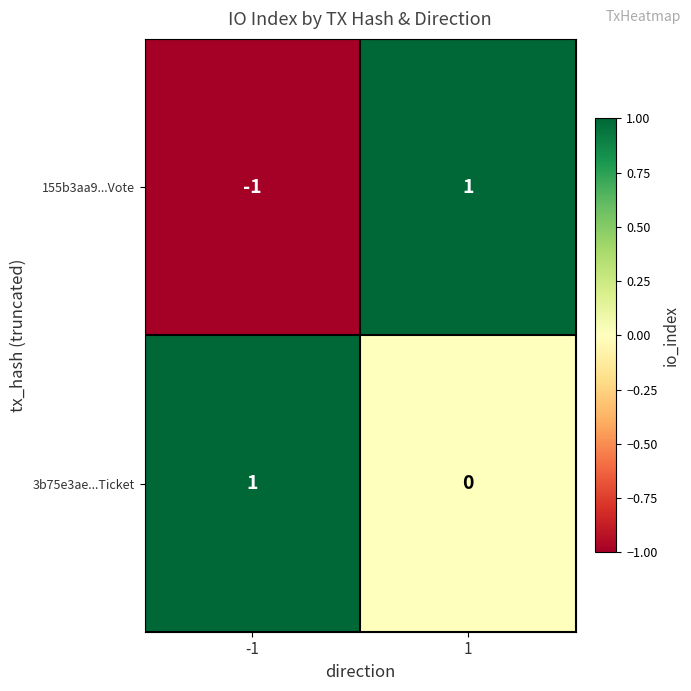

Rank the series at -1 from lowest to highest value.

155b3aa9...Vote, 3b75e3ae...Ticket